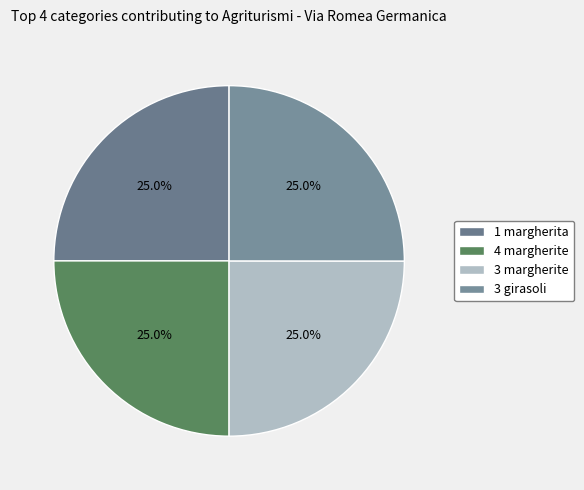

Is 1 margherita the majority of the pie?

No